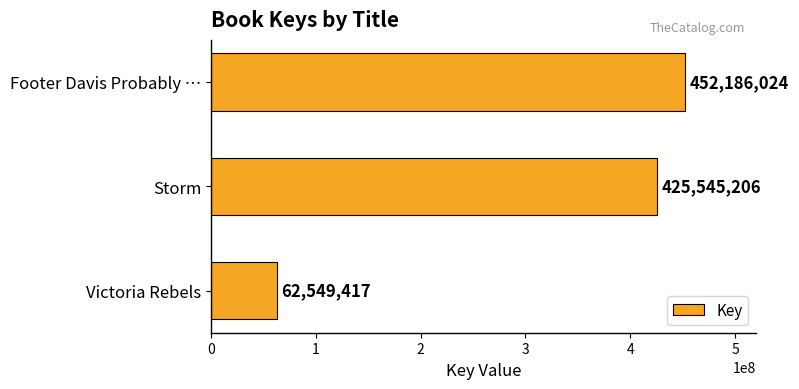

What is the value of the 1st bar from the top?

452186024